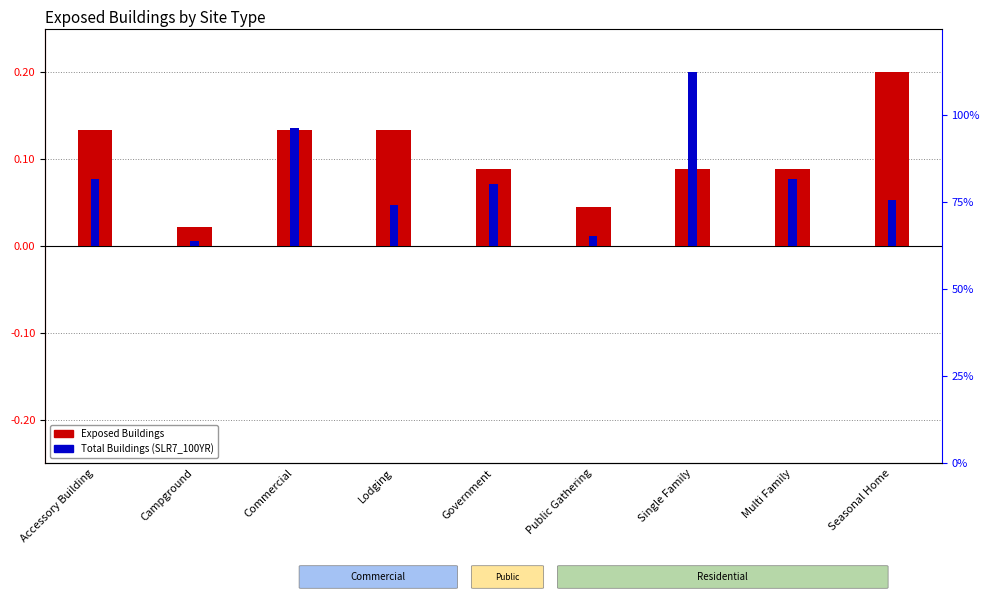

What is the total value across all series at Government?

0.2